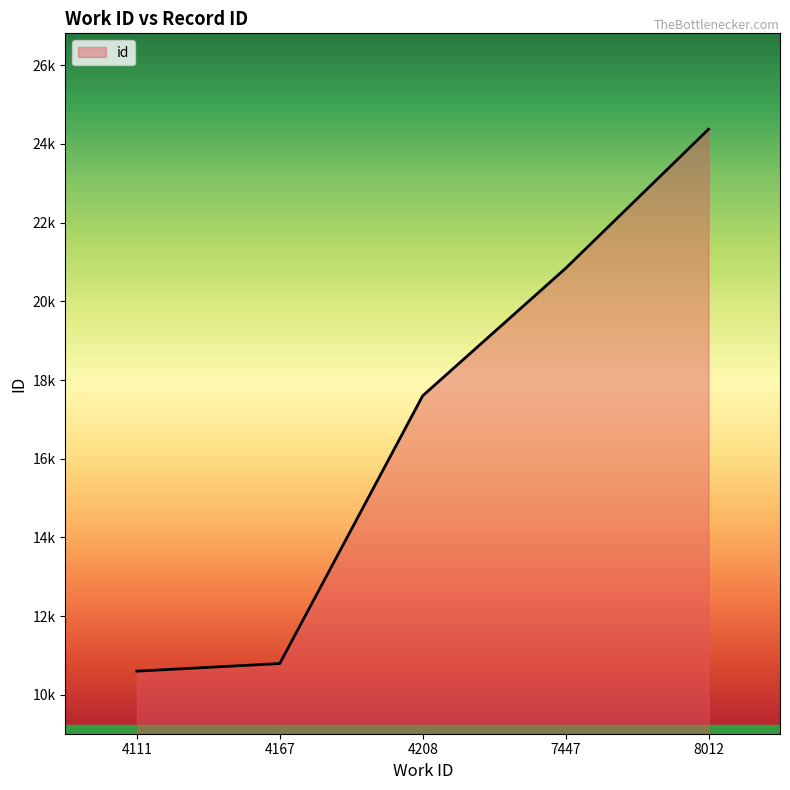

True or false: the data shows 10600 at 4111.

True